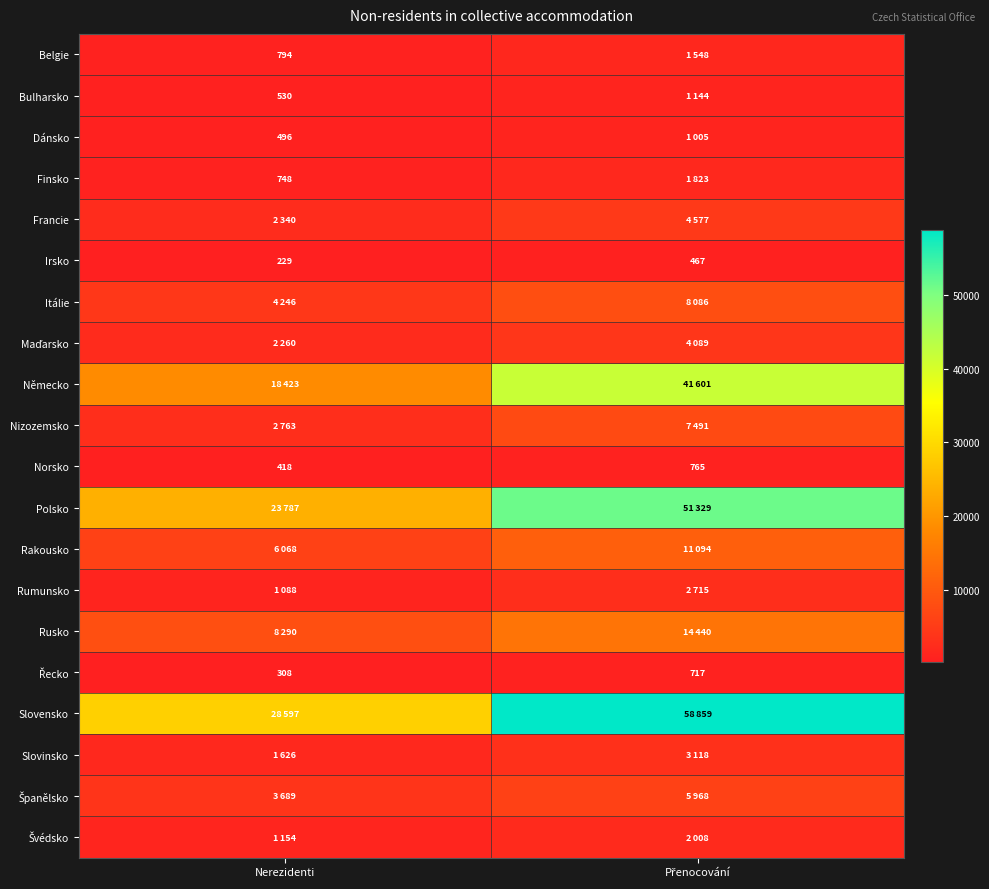

Which category has the lowest value in the Irsko series?

Nerezidenti